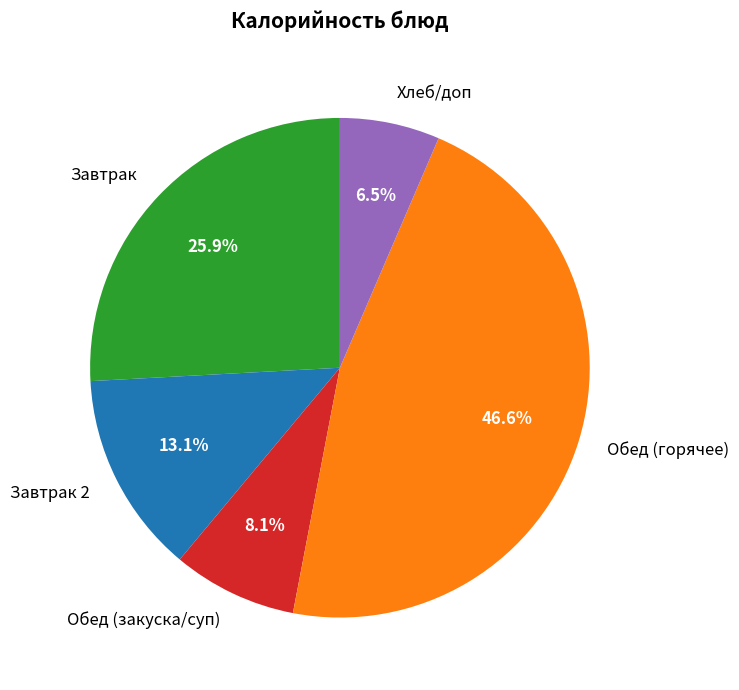

Does any single category account for the majority?

No